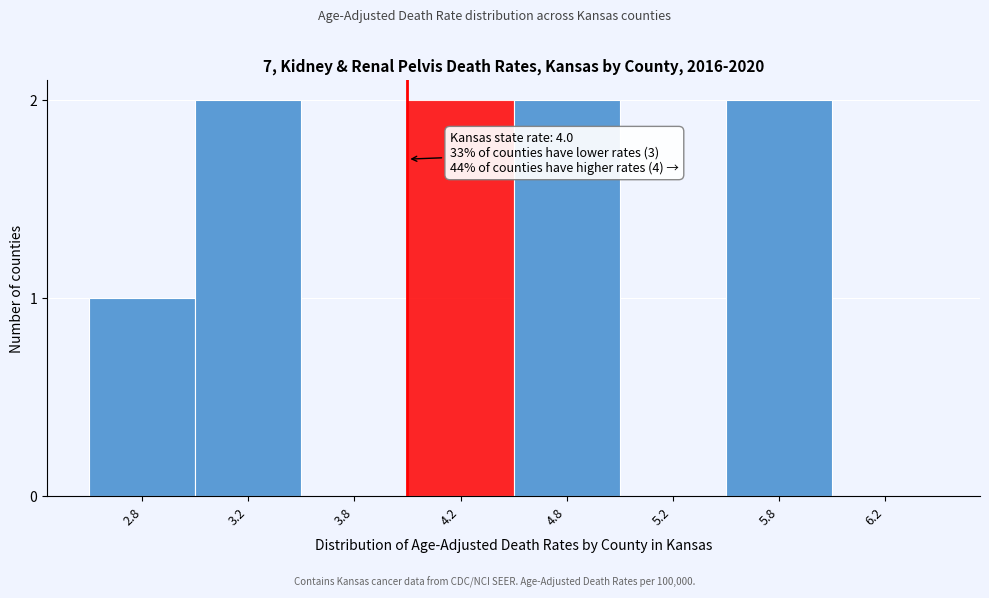

Reading left to right, extract all data points from this chart.

2.8=1	3.2=2	3.8=0	4.2=2	4.8=2	5.2=0	5.8=2	6.2=0